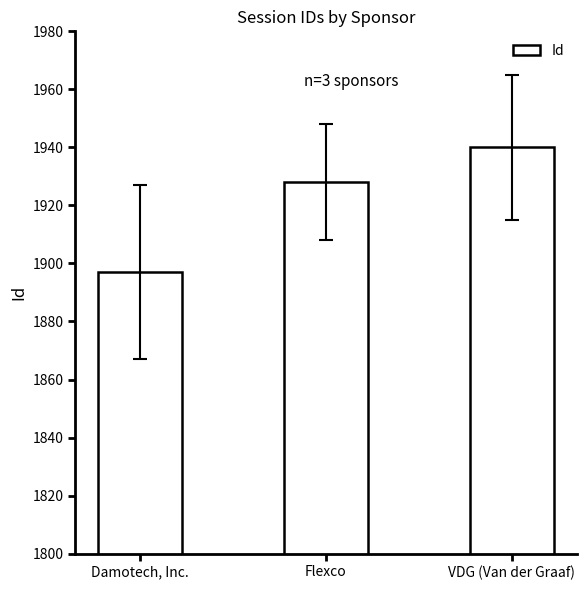

What is the sum of all values?

5765